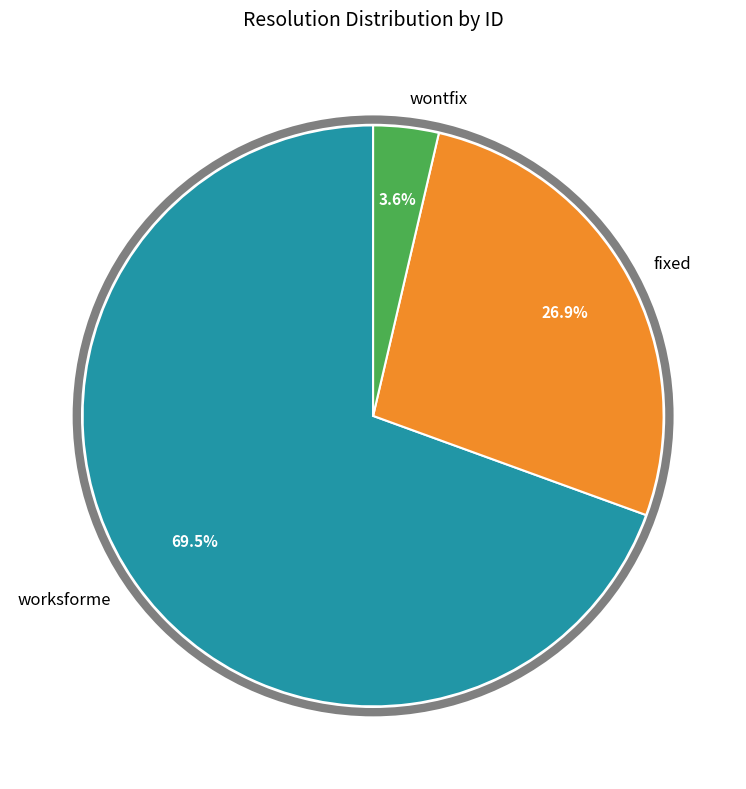

Which has a higher value, fixed or wontfix?

fixed